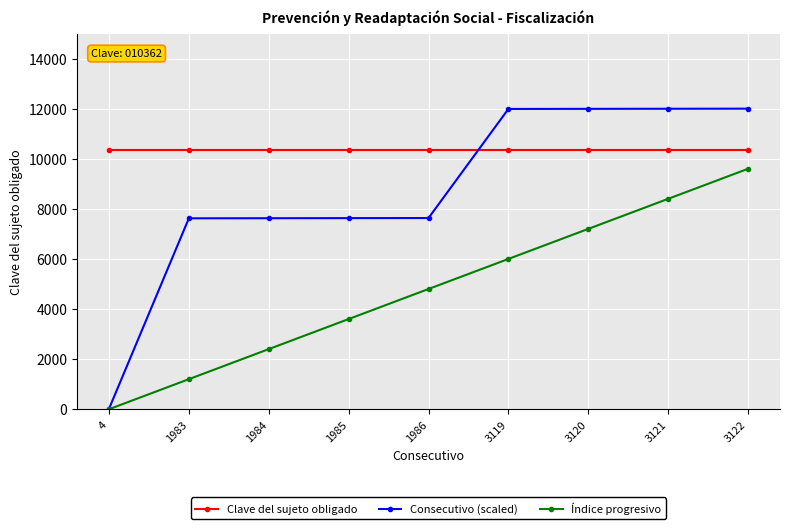

Which series has the largest range (max minus min)?

Consecutivo (scaled)